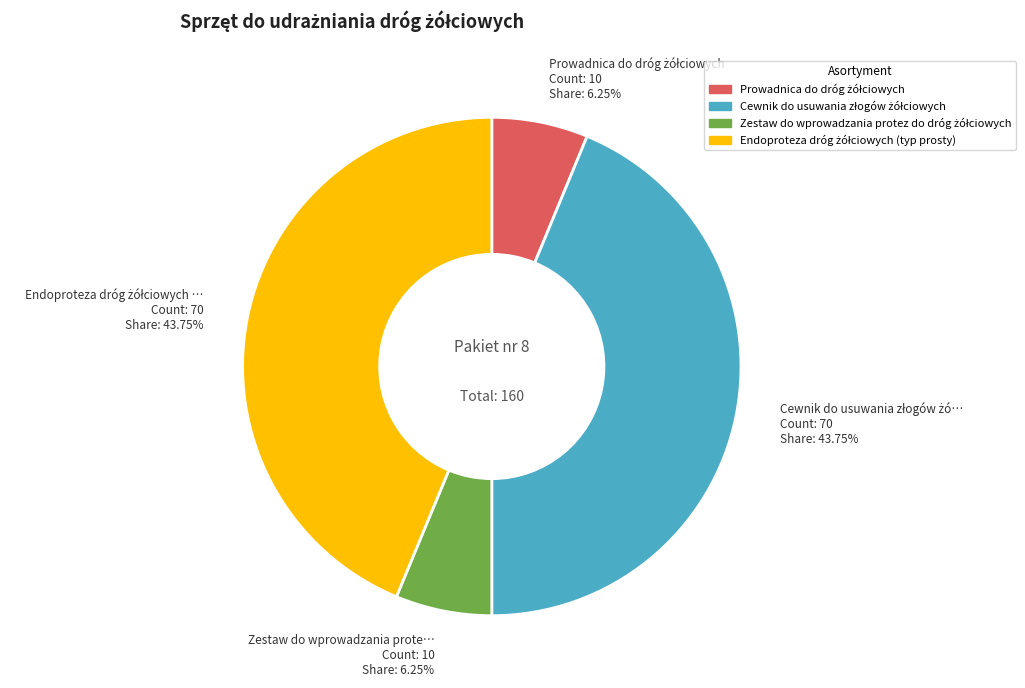

Is there any slice that represents more than half of the pie?

No